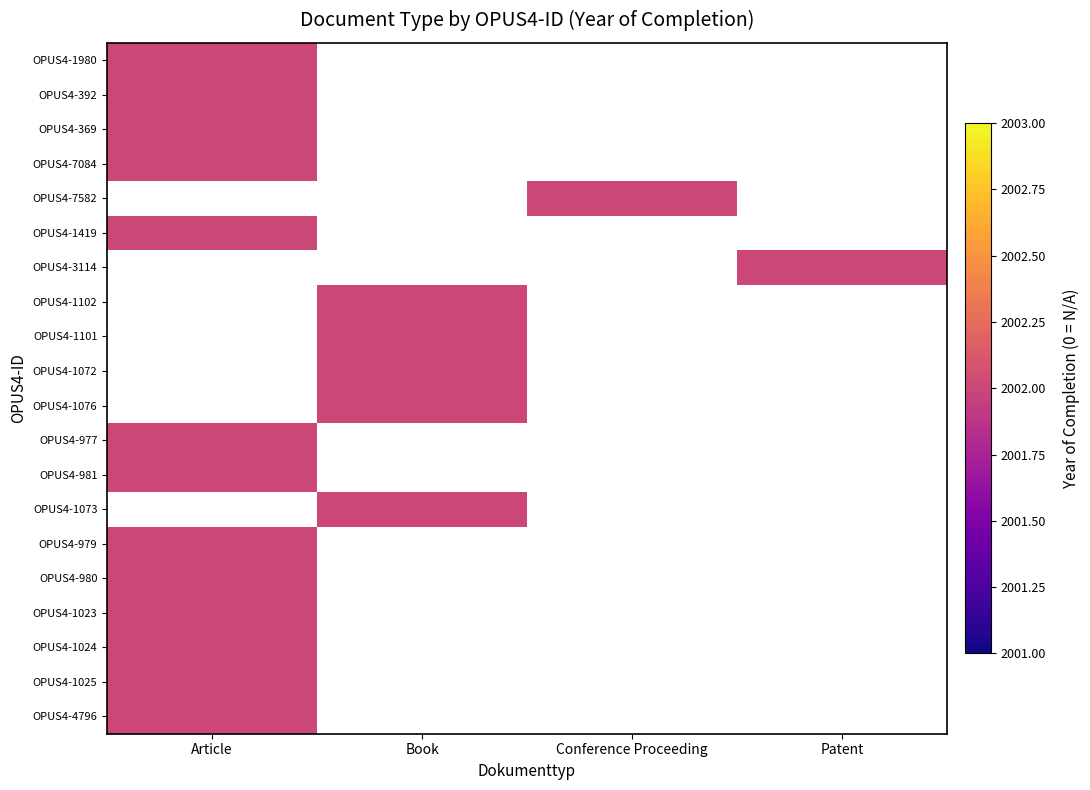

What is the greatest value displayed?

2002